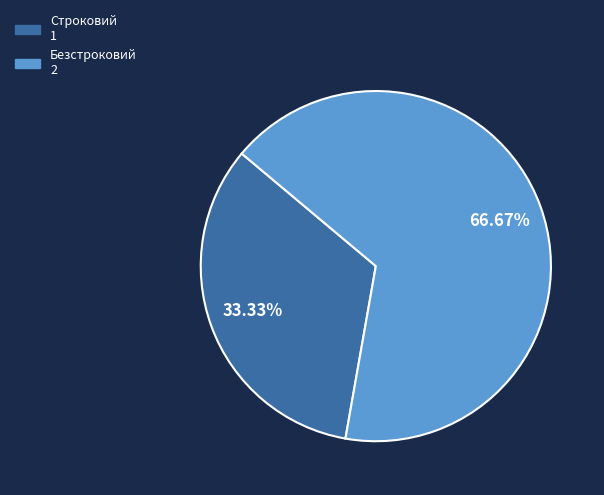

What percentage is the Безстроковий slice, to the nearest percent?

67%